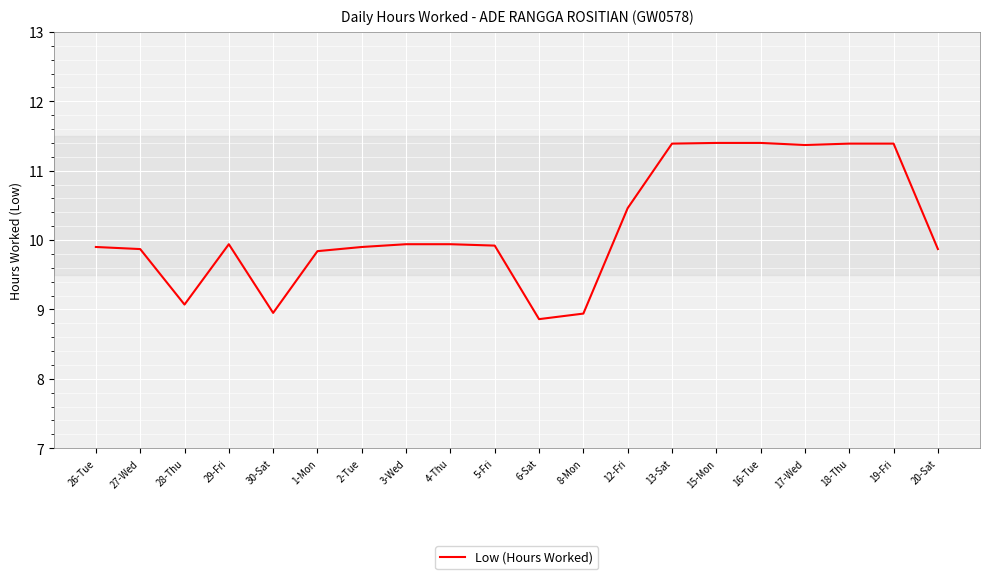

What is the average value?

10.2